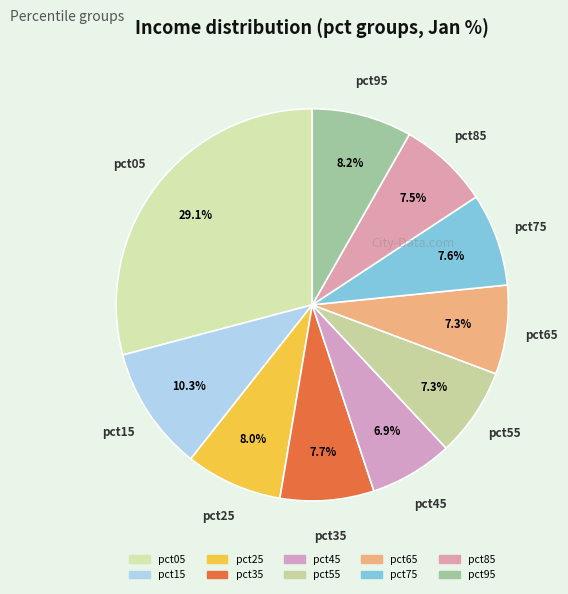

To the nearest percent, what is the average slice percentage?

10%